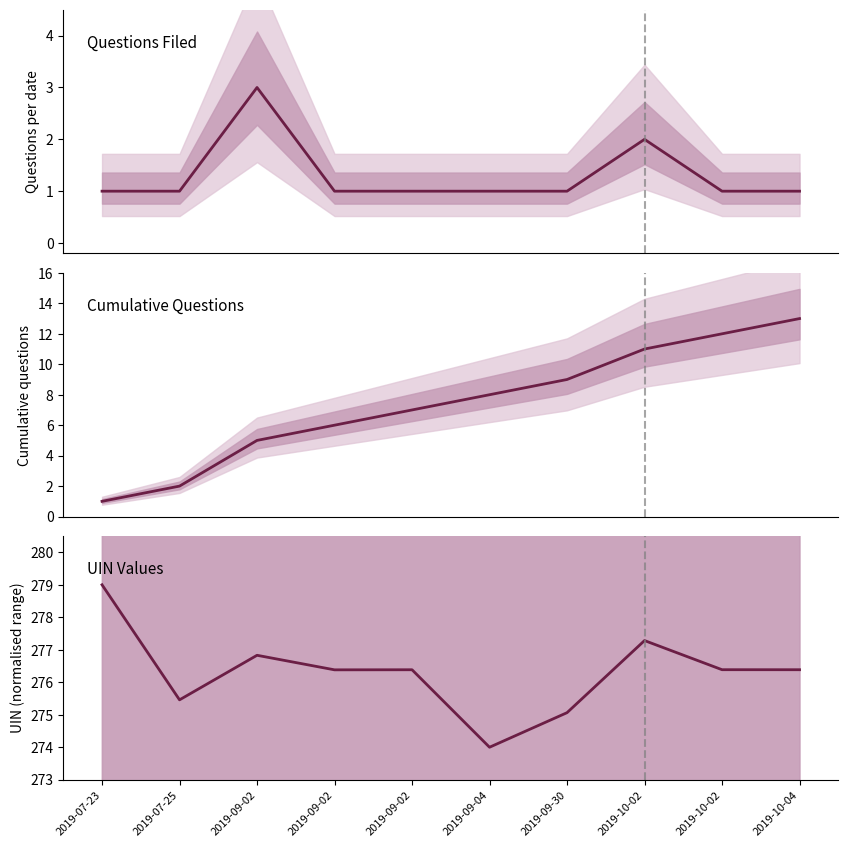

True or false: UIN values (normalized) and Questions per date cross at least once.

False